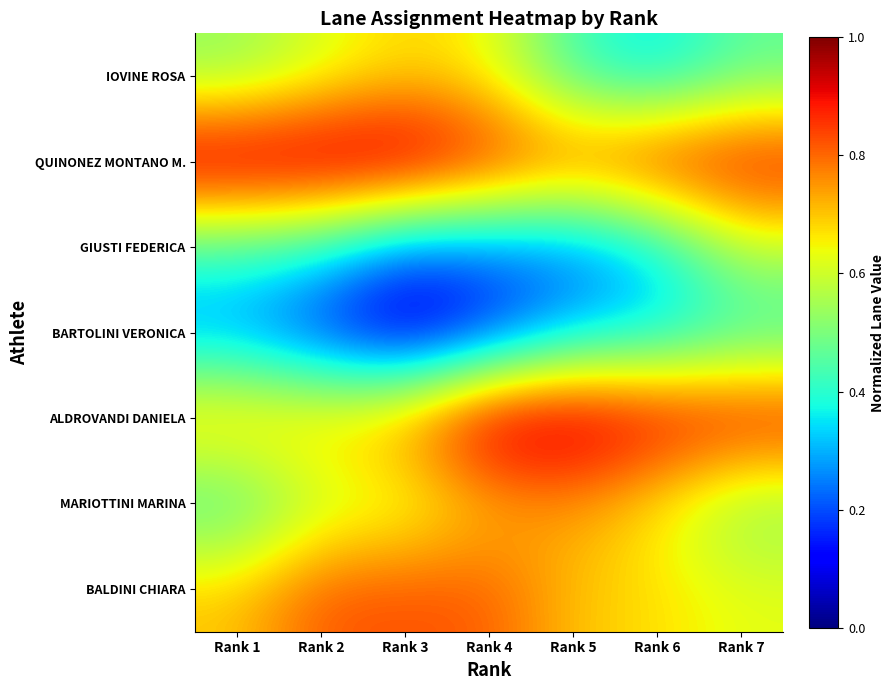

How many series are shown in this chart?

7